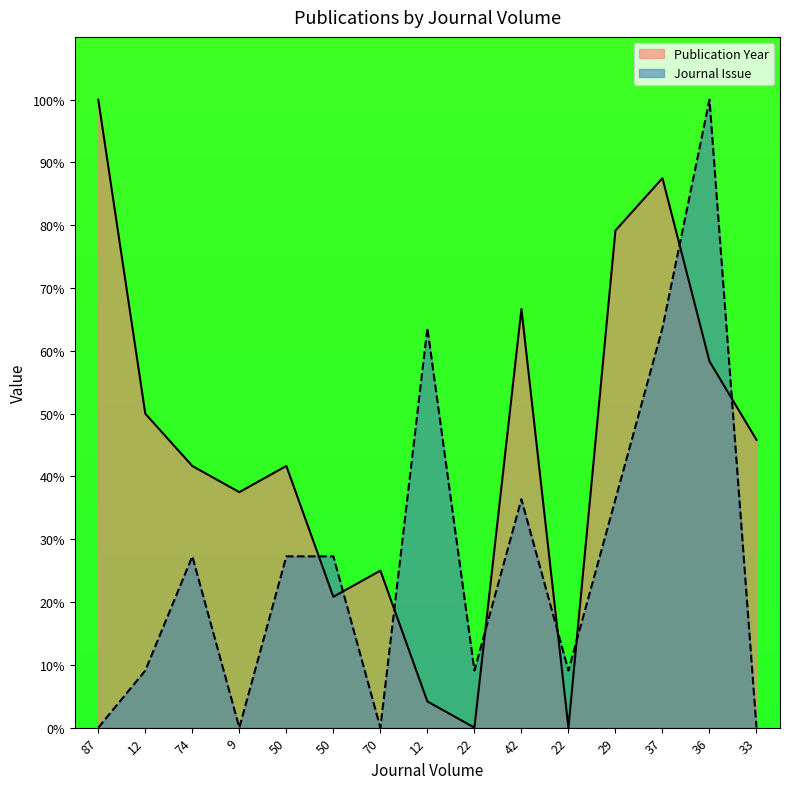

Where is Journal Issue nearest to the value 50?

12